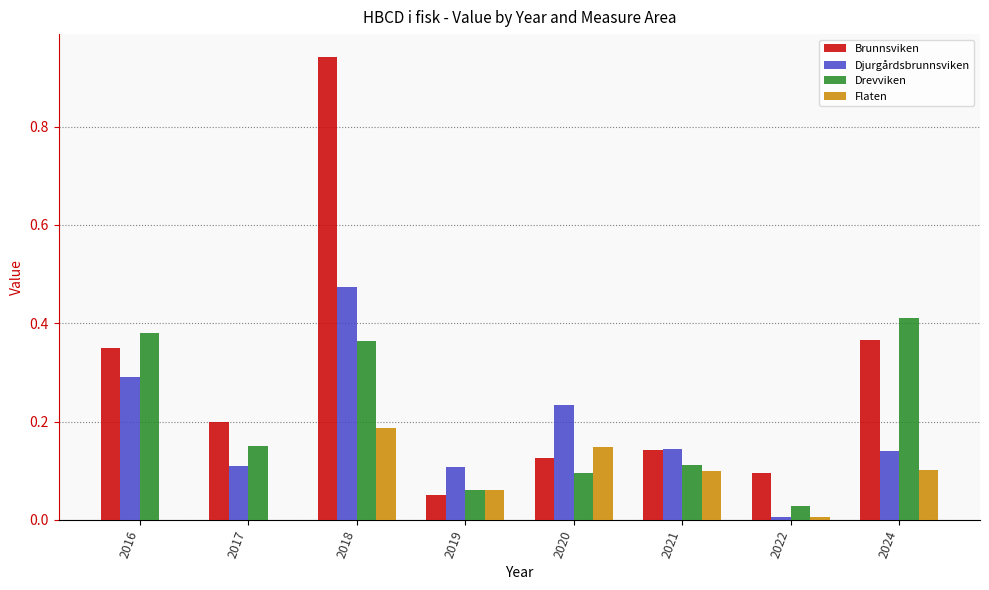

What is the sum of all Drevviken values?

1.6